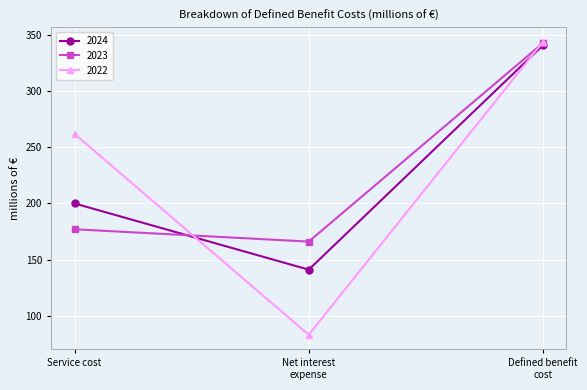

How many categories are shown in the chart?

3